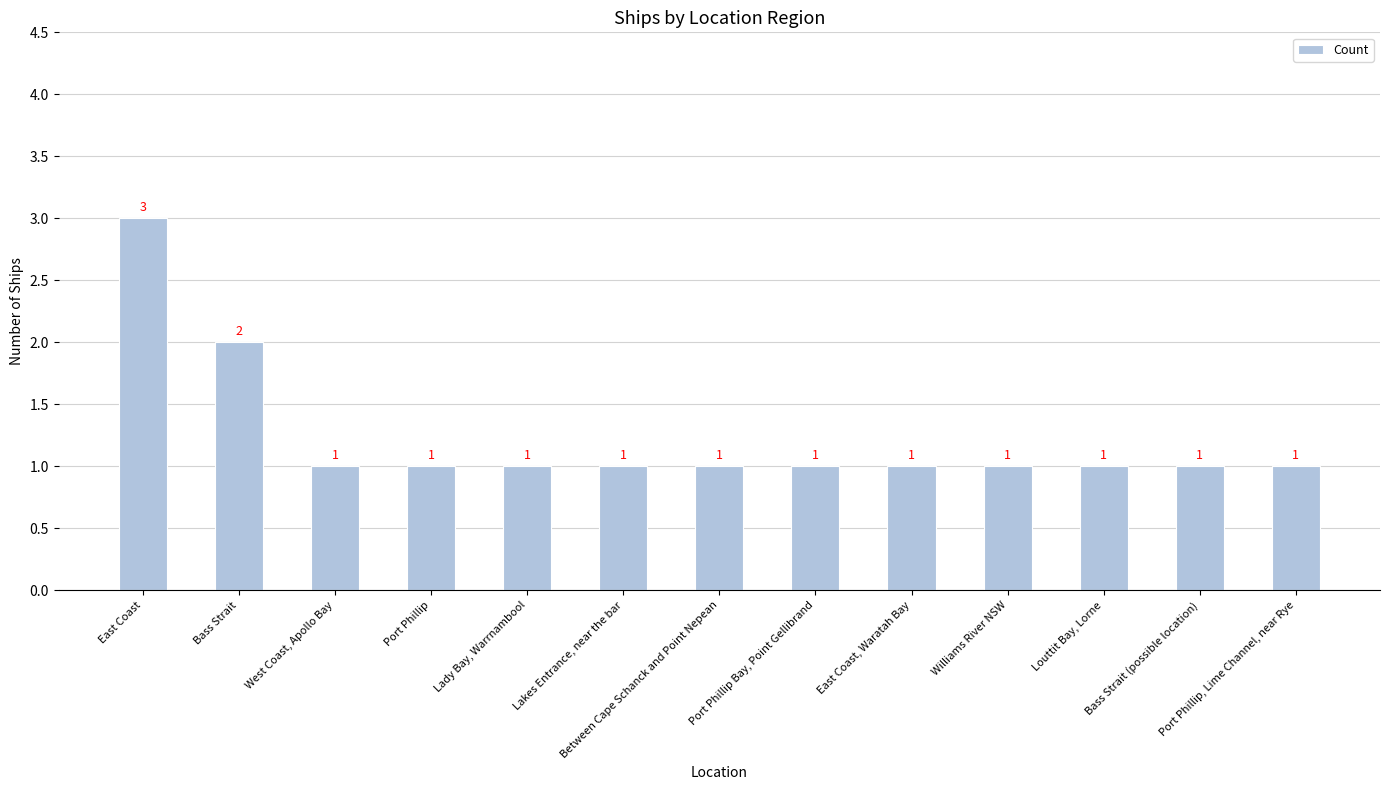

What is the difference between the maximum and minimum values?

2